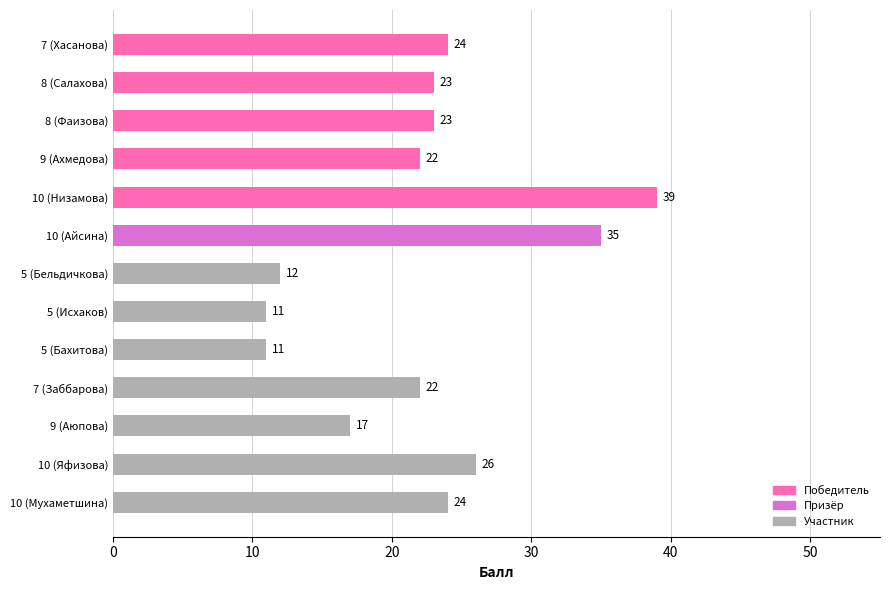

Read the value at 8 (Салахова).

23